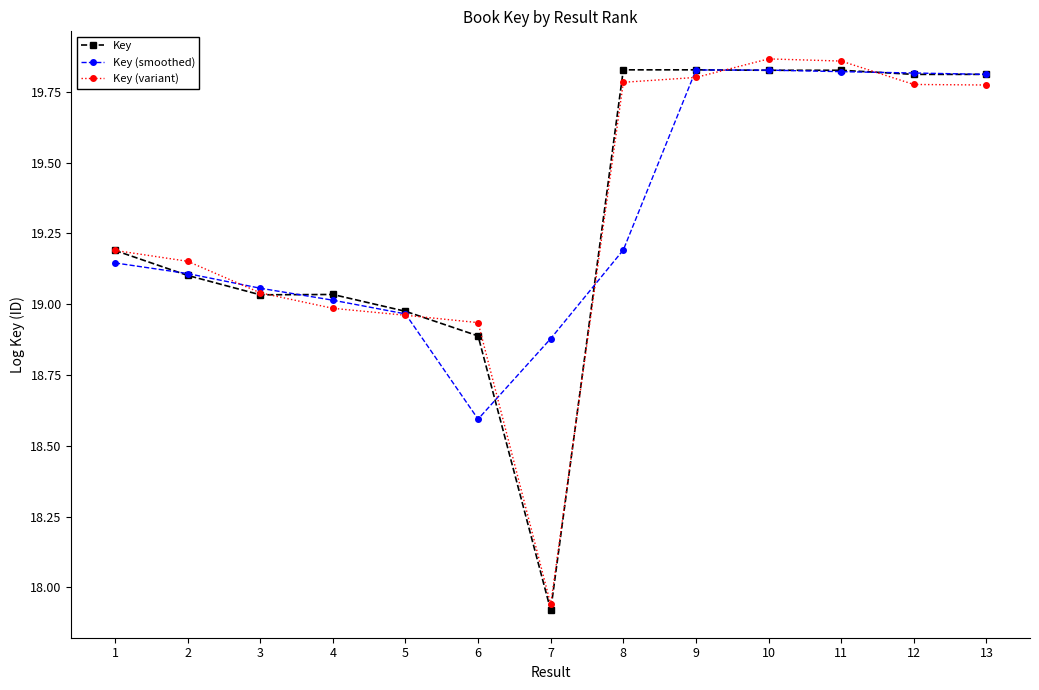

Where is Key nearest to the value 18?

7